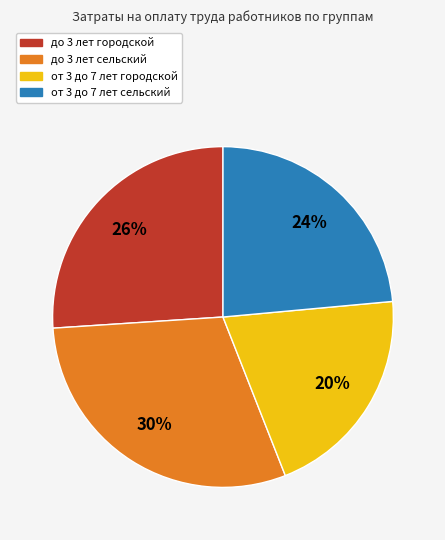

Is there any slice that represents more than half of the pie?

No